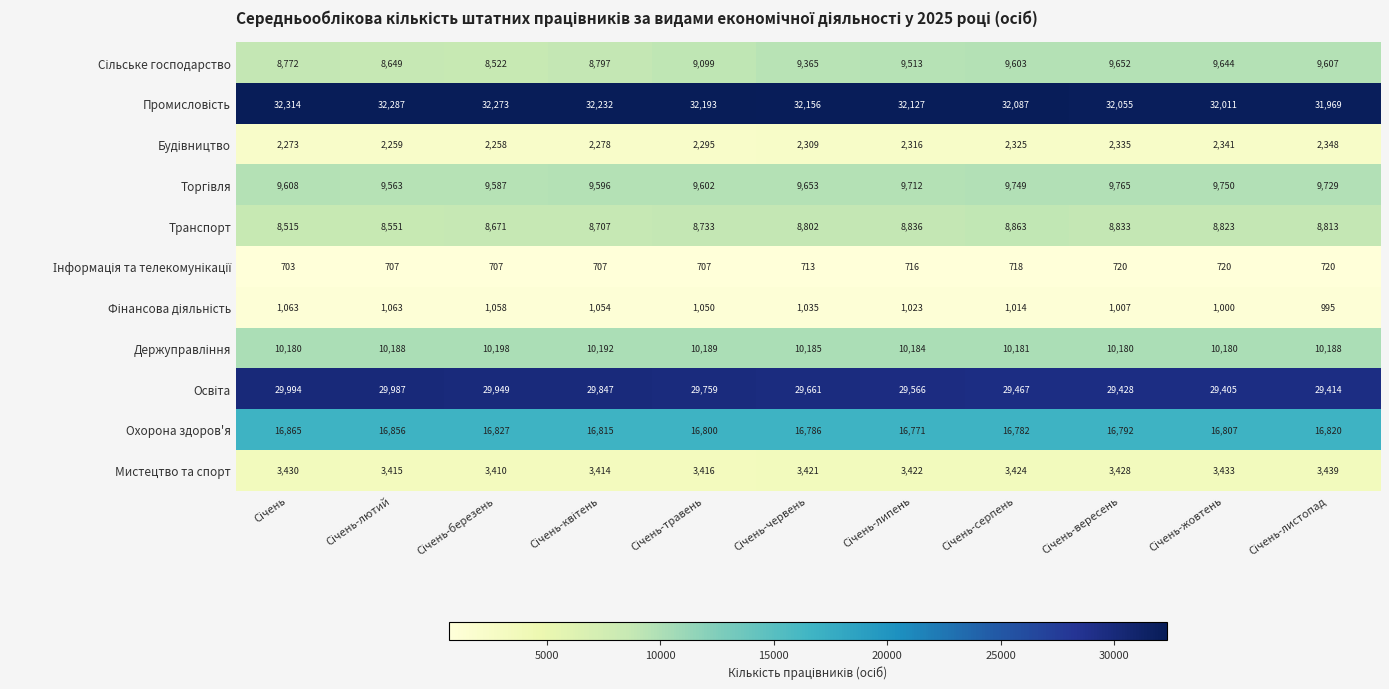

What is the minimum value shown in the chart?

703